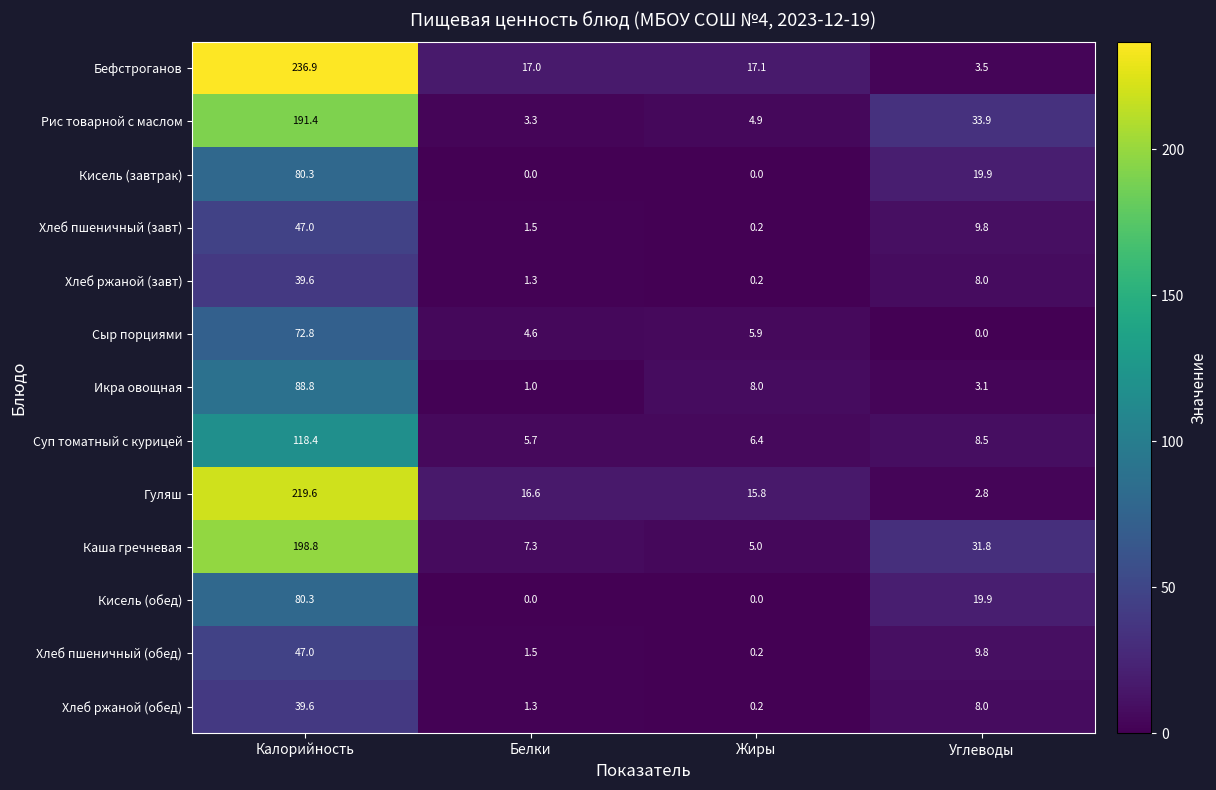

What is the total value across all series at Белки?

61.1